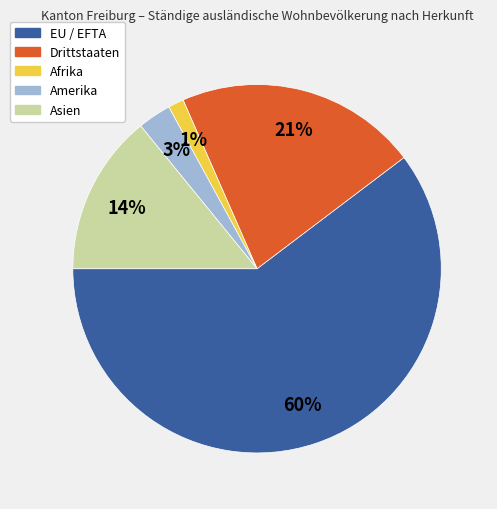

The Afrika slice represents 11% of the pie. True or false?

False